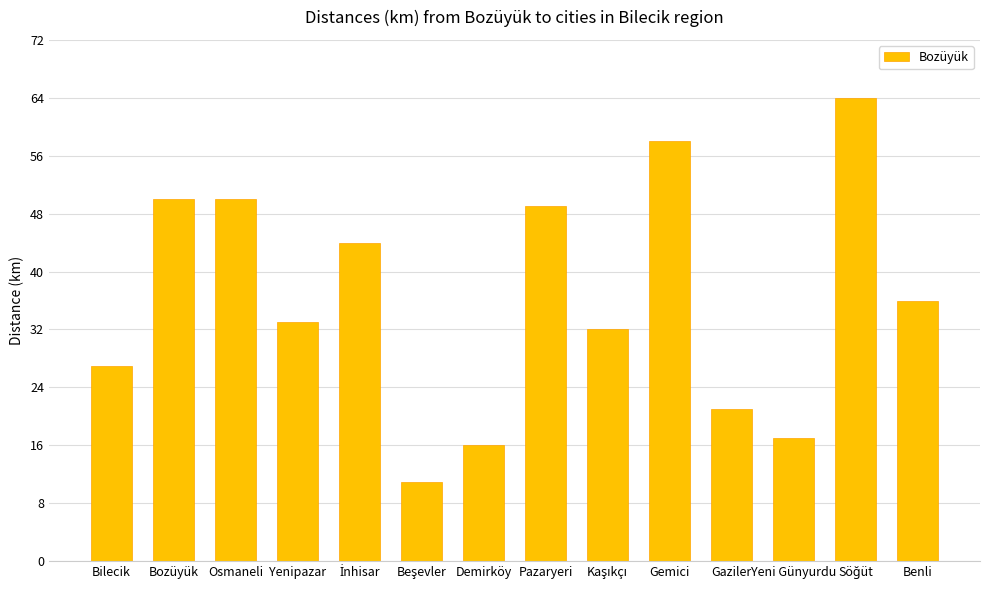

What is the minimum value shown in the chart?

11